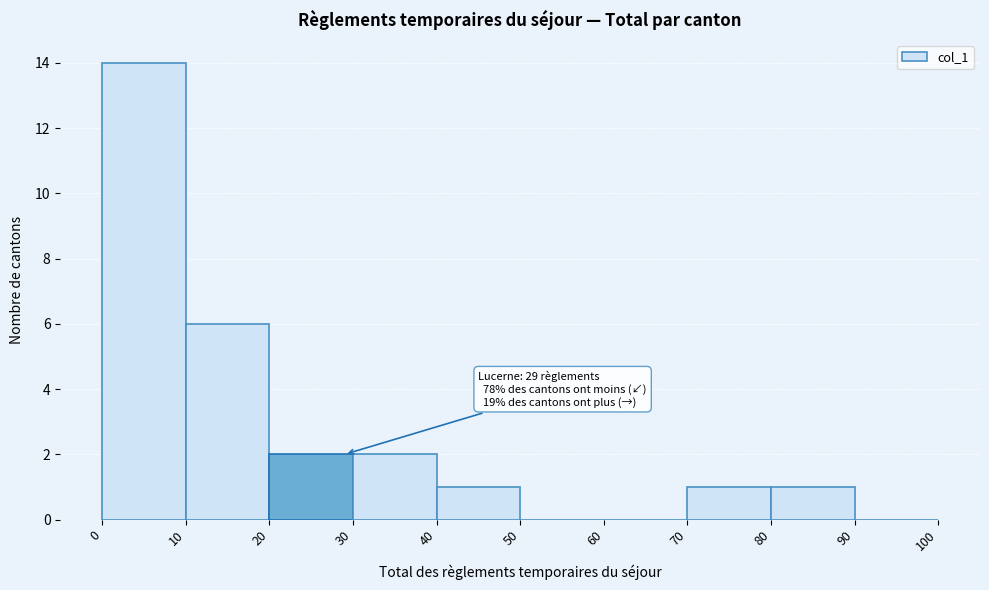

Over which range of the x-axis is the bar tallest?

0 to 10